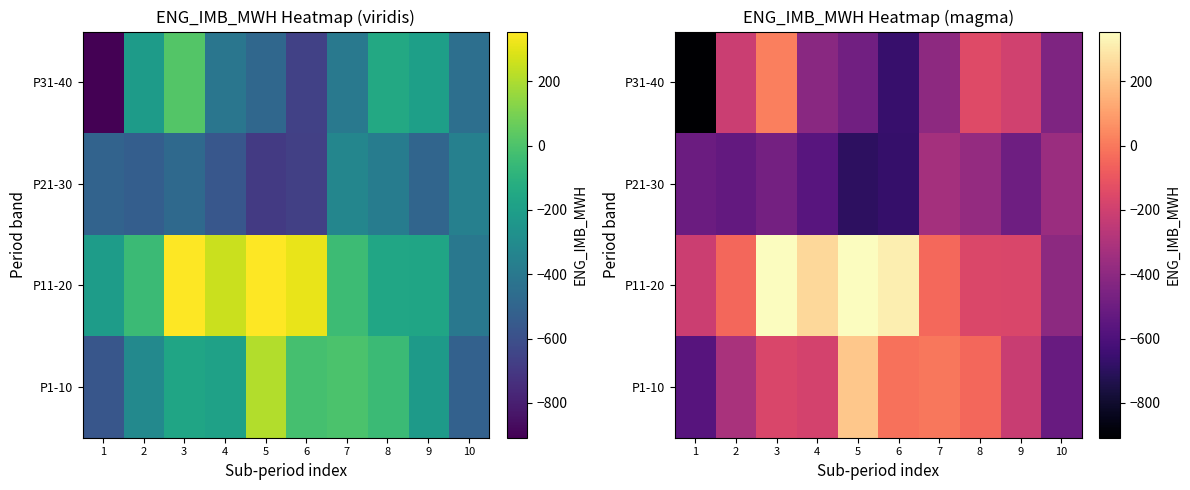

At which label does P11-20 first exceed -43?

3